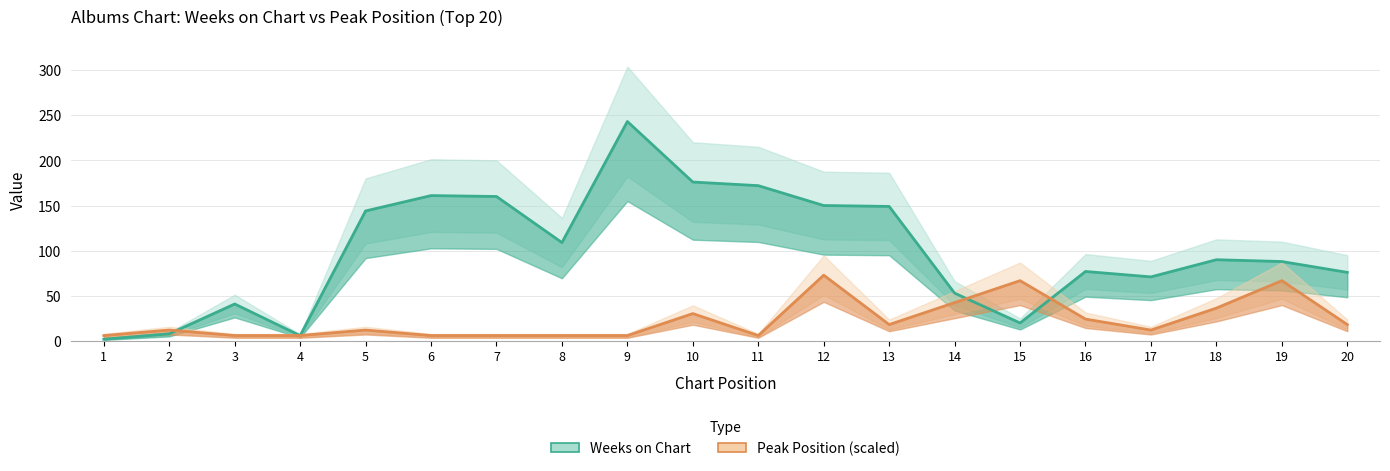

Which category has the lowest value in the Weeks on Chart series?

1